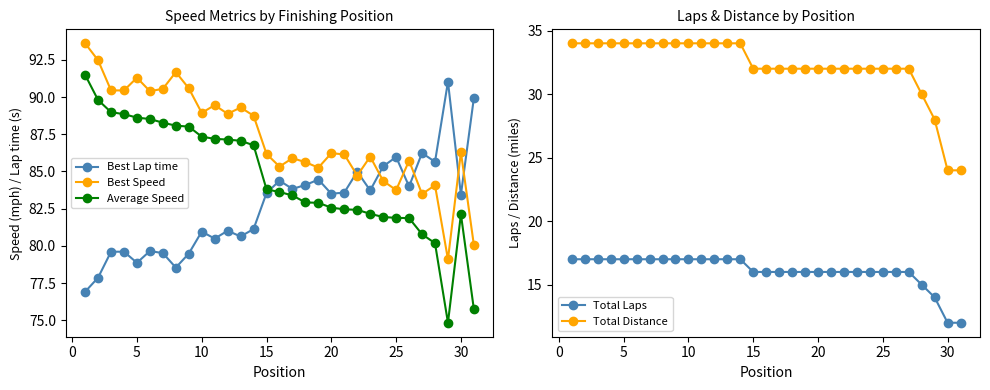

What is the minimum value for Average Speed?

74.8